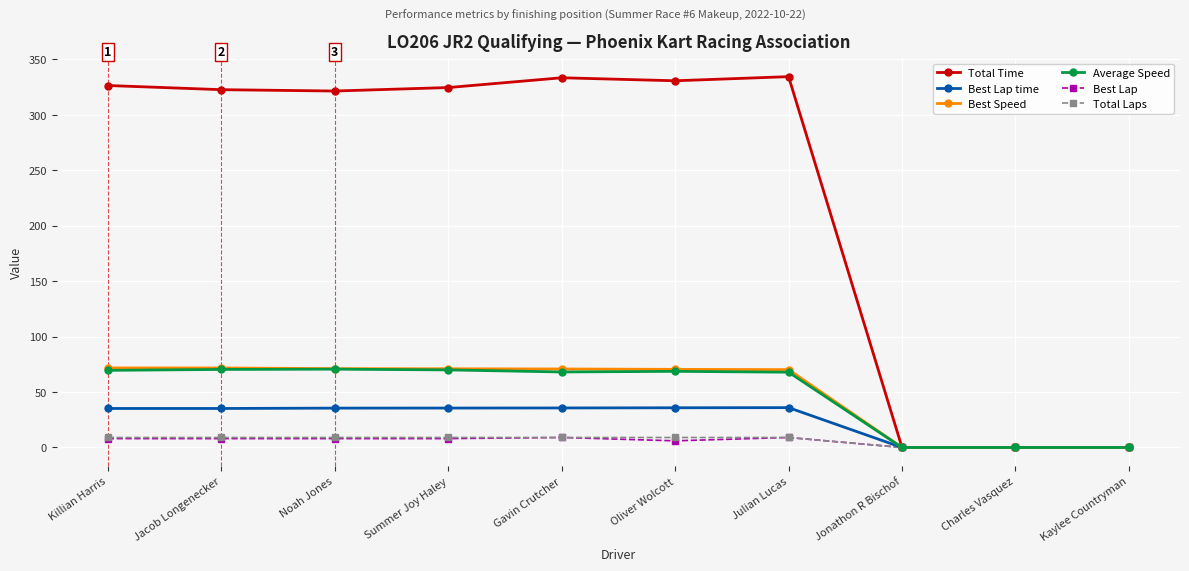

What is the label of the 8th point from the right?

Noah Jones